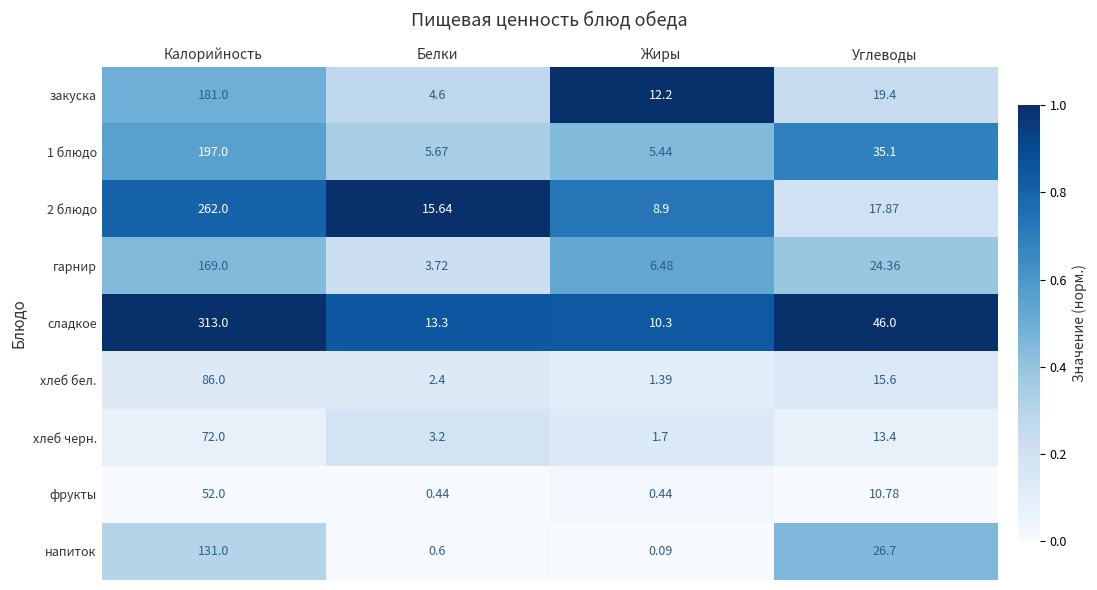

Between Белки and Жиры, which series saw the biggest shift?

закуска